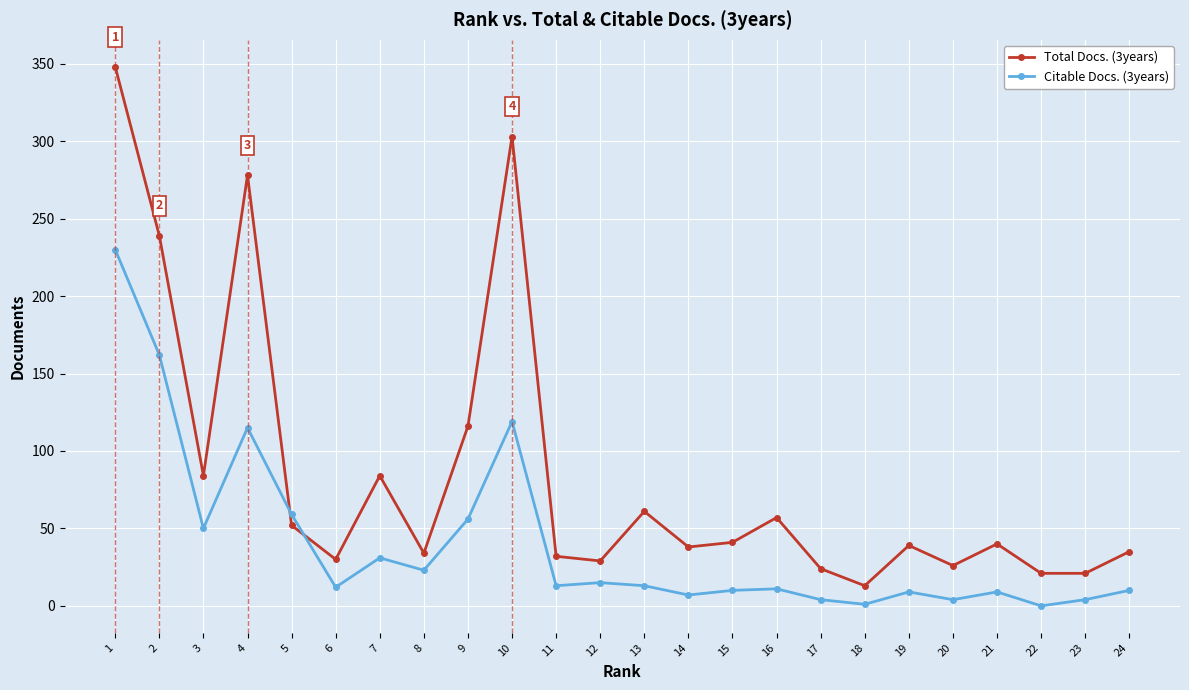

The value of Total Docs. (3years) at 4 is 278. True or false?

True